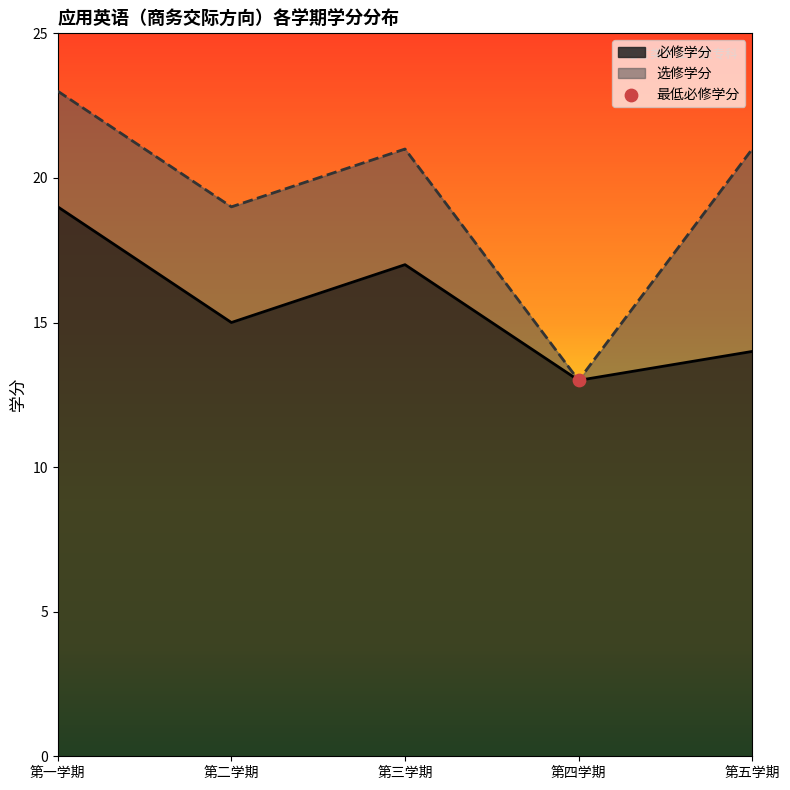

What is the ratio of the value at 第二学期 to the value at 第五学期?

1.1